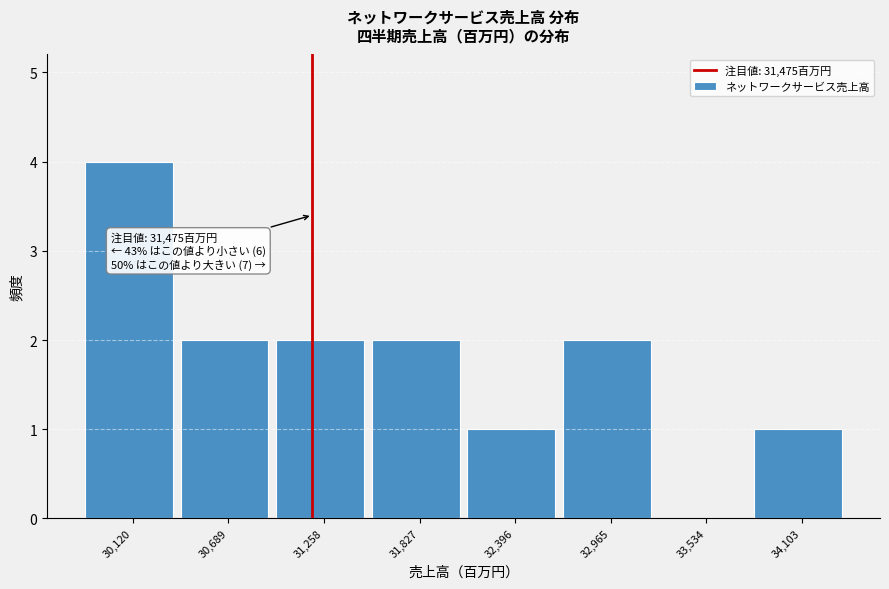

Reading left to right, what are all the values shown in this chart?

30,120=4	30,689=2	31,258=2	31,827=2	32,396=1	32,965=2	33,534=0	34,103=1